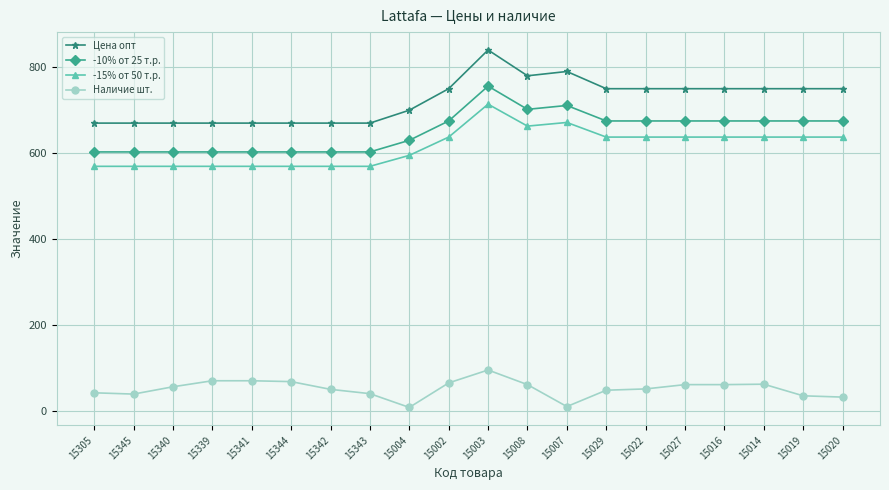

What is the sum of all Цена опт values?

14470.0